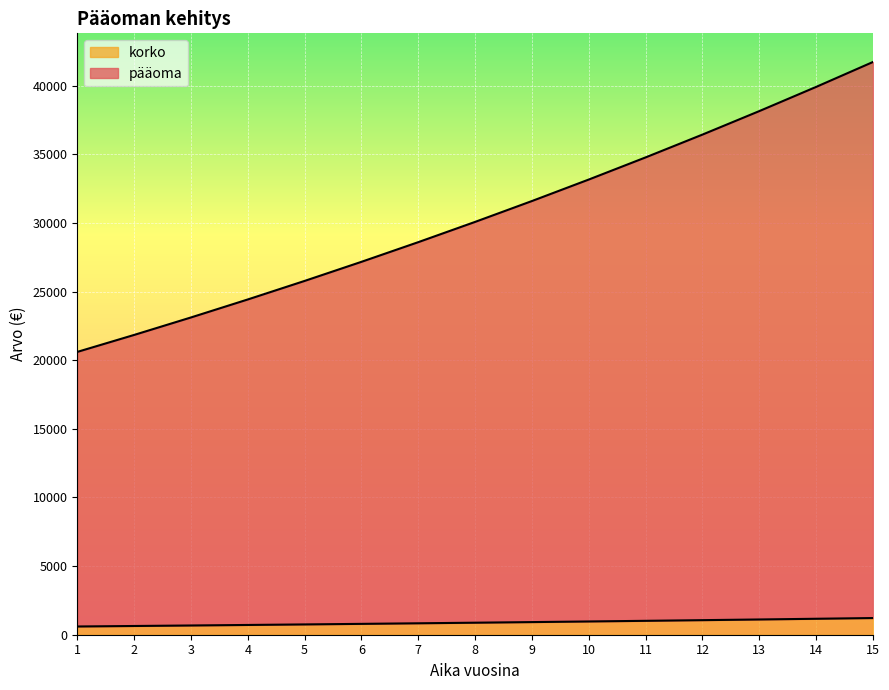

Count the number of data series in this chart.

2